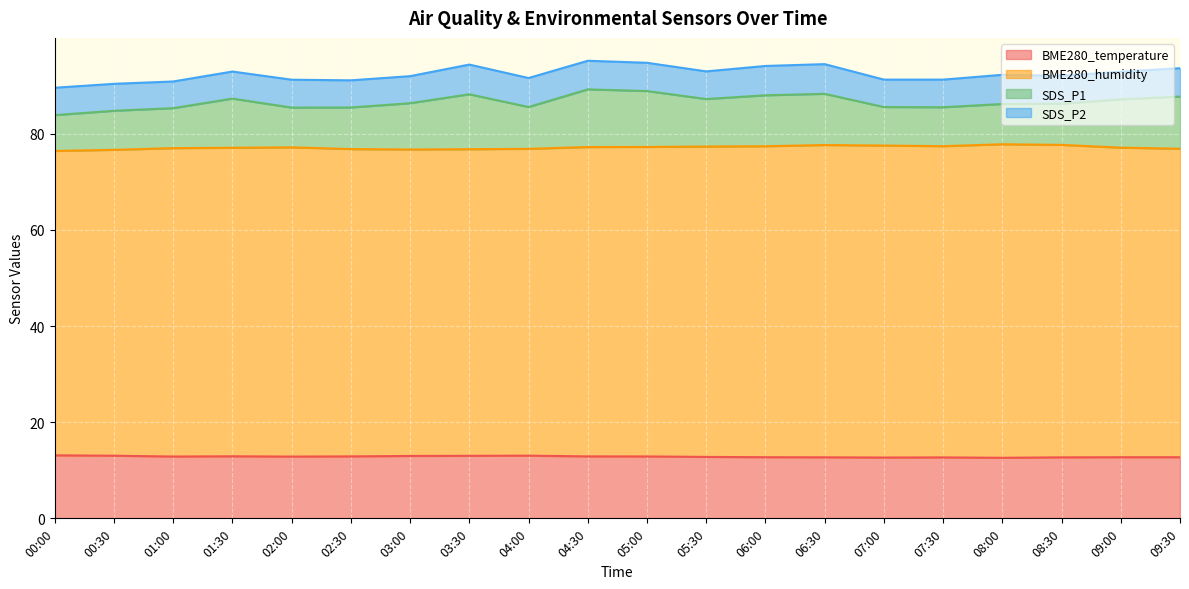

What is the value of the BME280_temperature point at the 6th from the left?

12.9